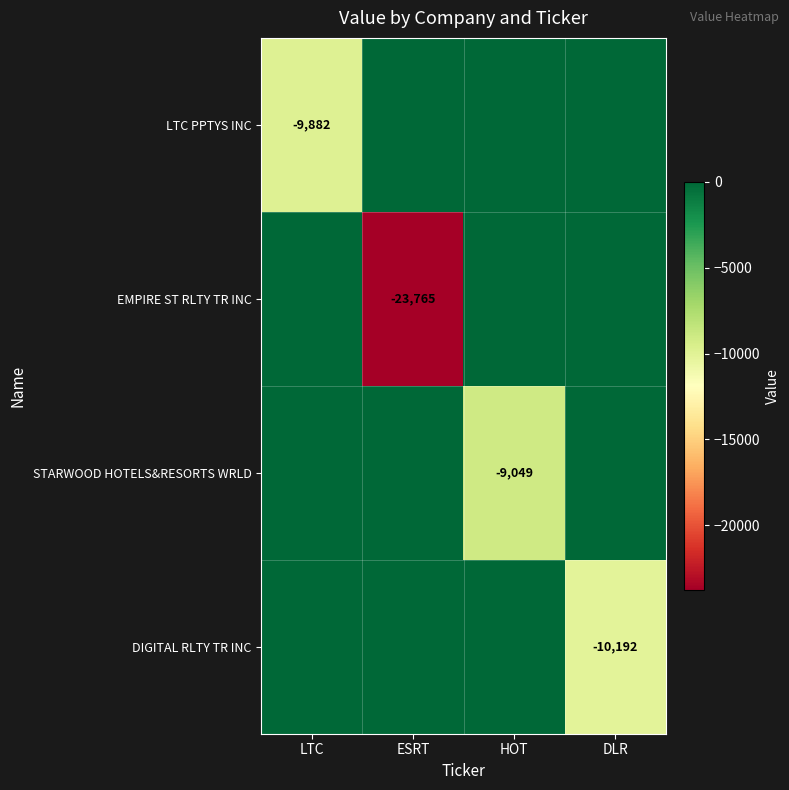

Is it true that EMPIRE ST RLTY TR INC equals -23765 at ESRT?

True